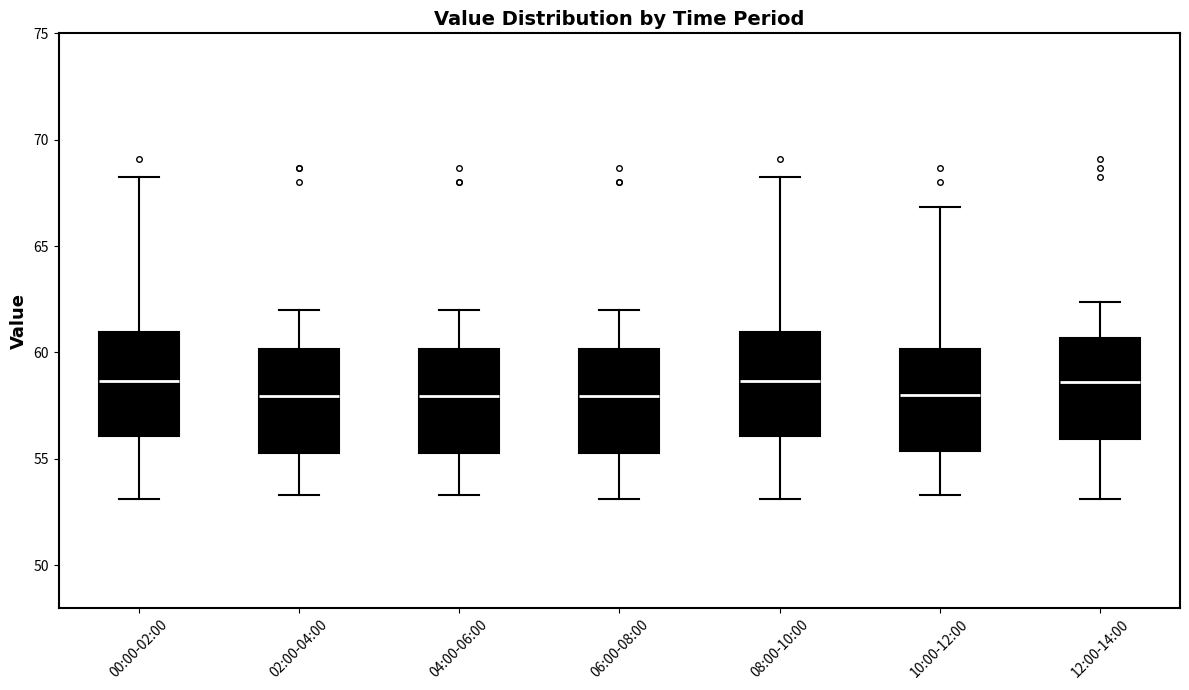

Where is the upper edge of the box for 10:00-12:00 on the y-axis? The values are not printed on the chart, so give them approximately, as read against the axis.

60.0